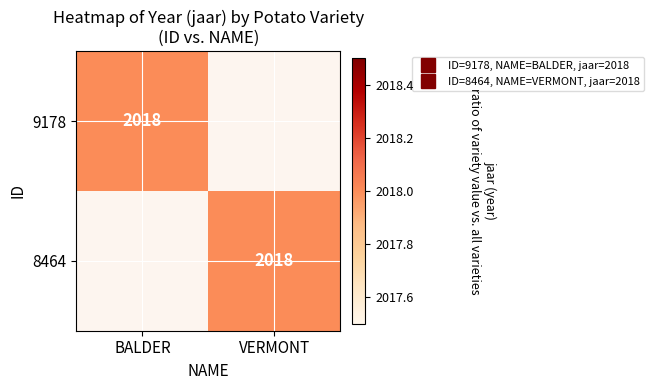

Rank the series by their maximum value, from highest to lowest.

9178, 8464